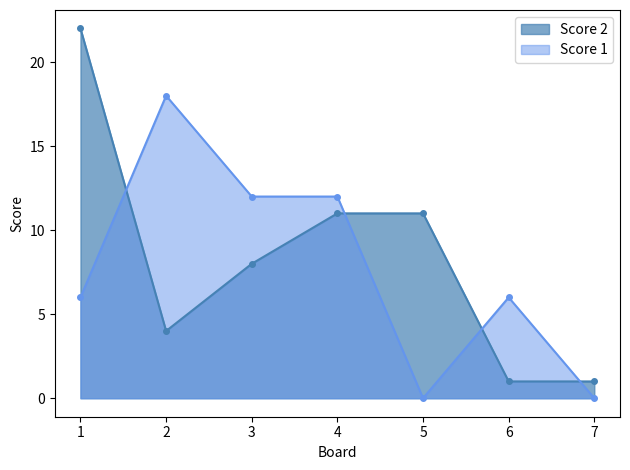

What is the spread (max minus min) of values at 6?

5